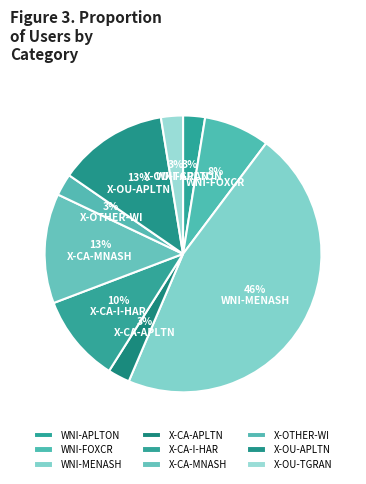

Rank the categories by value from lowest to highest.

WNI-APLTON, X-CA-APLTN, X-OTHER-WI, X-OU-TGRAN, WNI-FOXCR, X-CA-I-HAR, X-CA-MNASH, X-OU-APLTN, WNI-MENASH